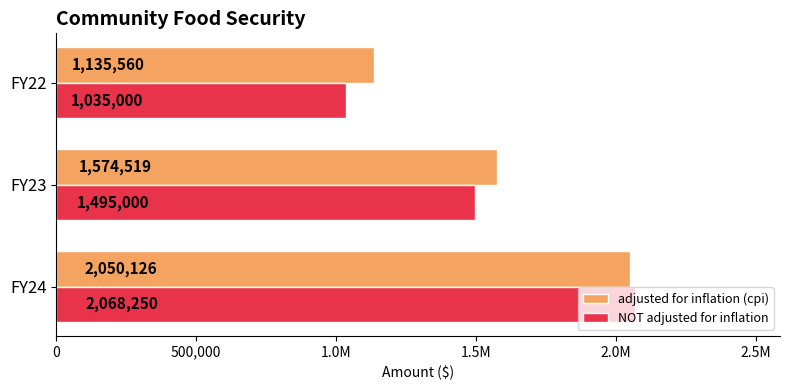

What is the minimum value for adjusted for inflation (cpi)?

1135560